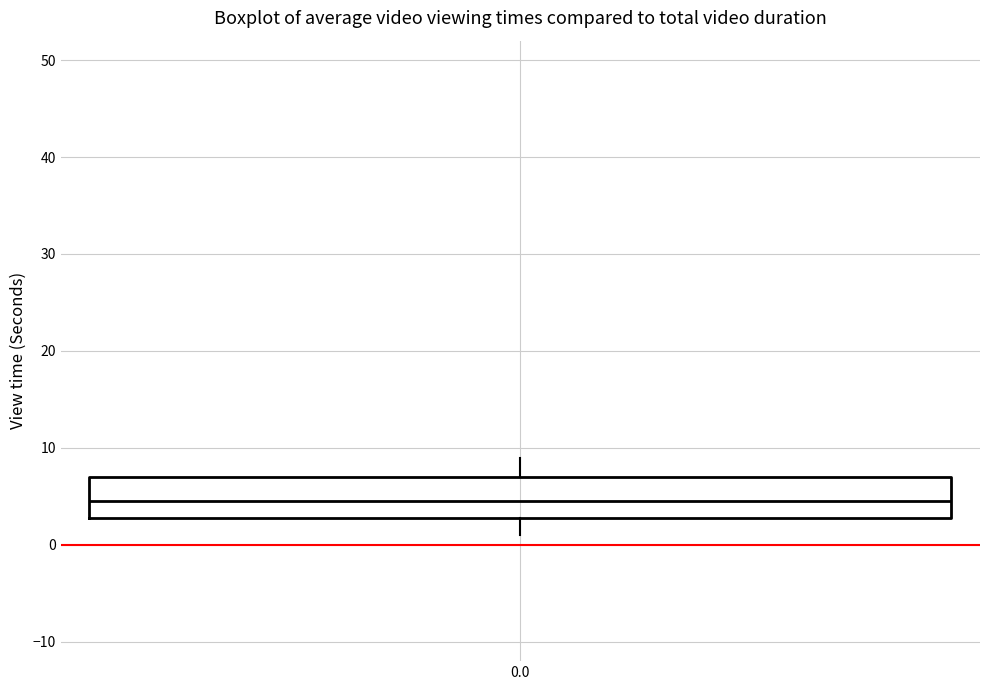

Where is the upper edge of the box at x = 0.0 on the y-axis? The values are not printed on the chart, so give them approximately, as read against the axis.

7